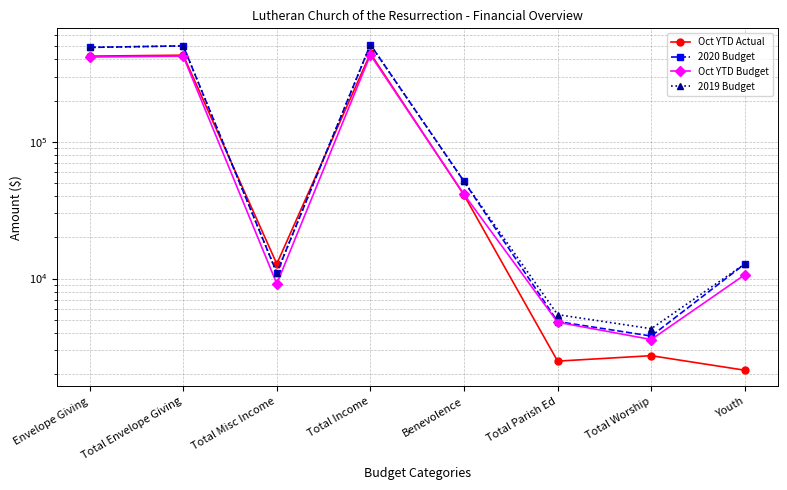

Rank the series by their maximum value, from lowest to highest.

Oct YTD Budget, Oct YTD Actual, 2019 Budget, 2020 Budget